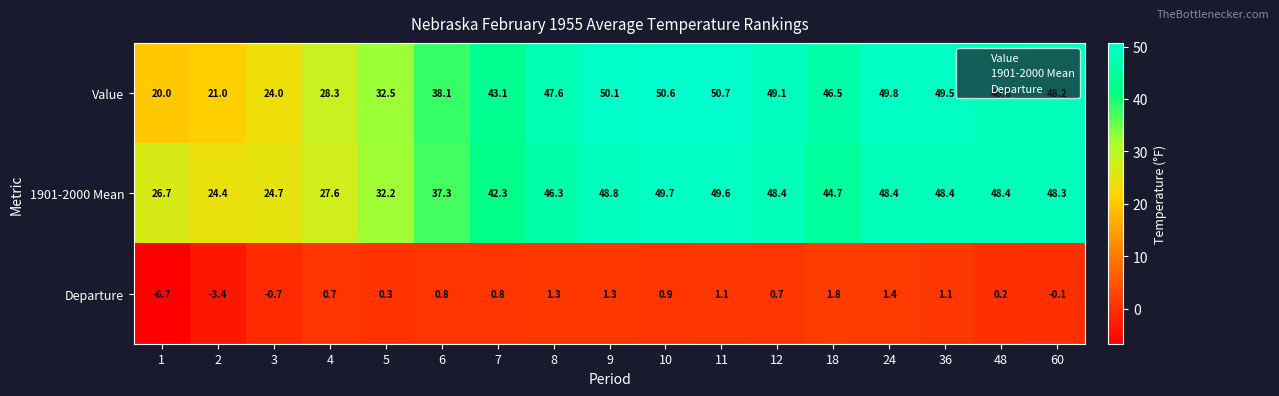

At which label does Value first exceed 47?

8